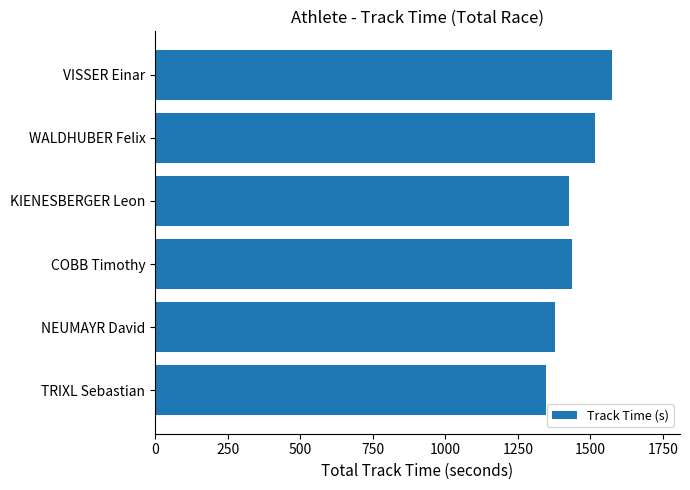

What is the difference between the second highest and second lowest values?

136.0